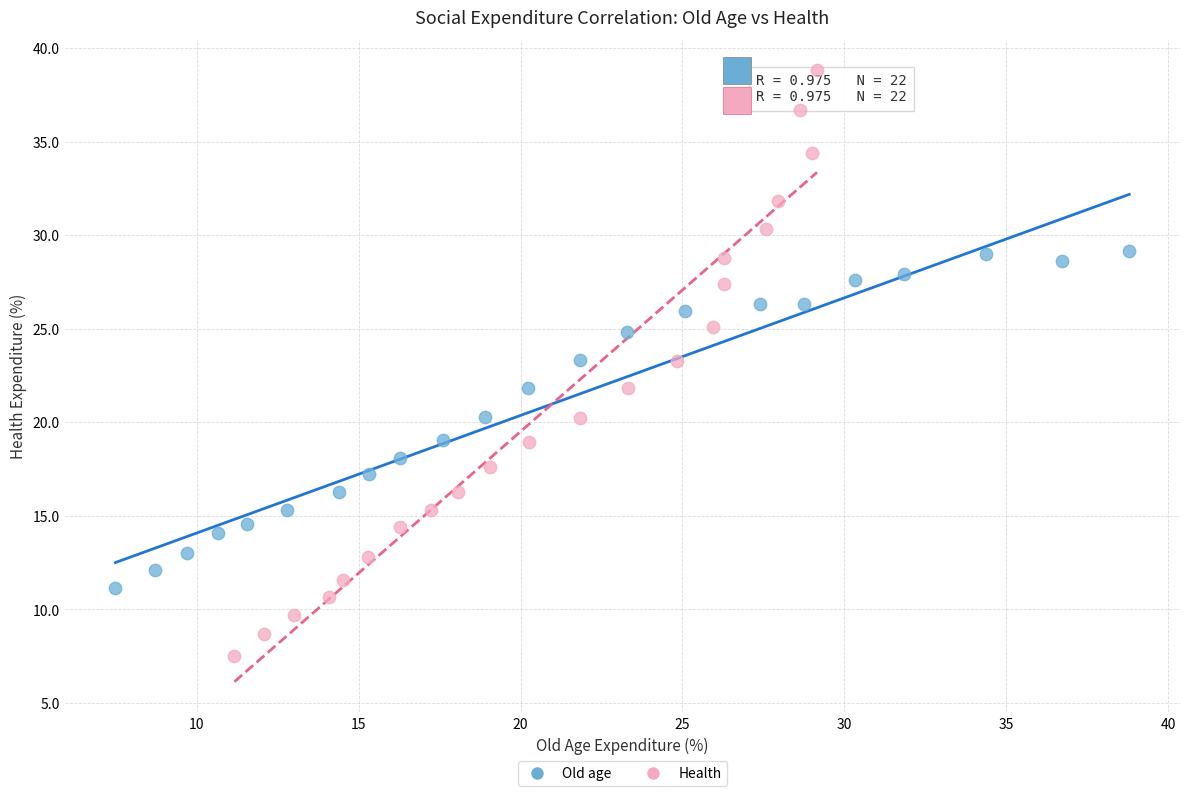

Which series has the largest Y range (max minus min)?

Health